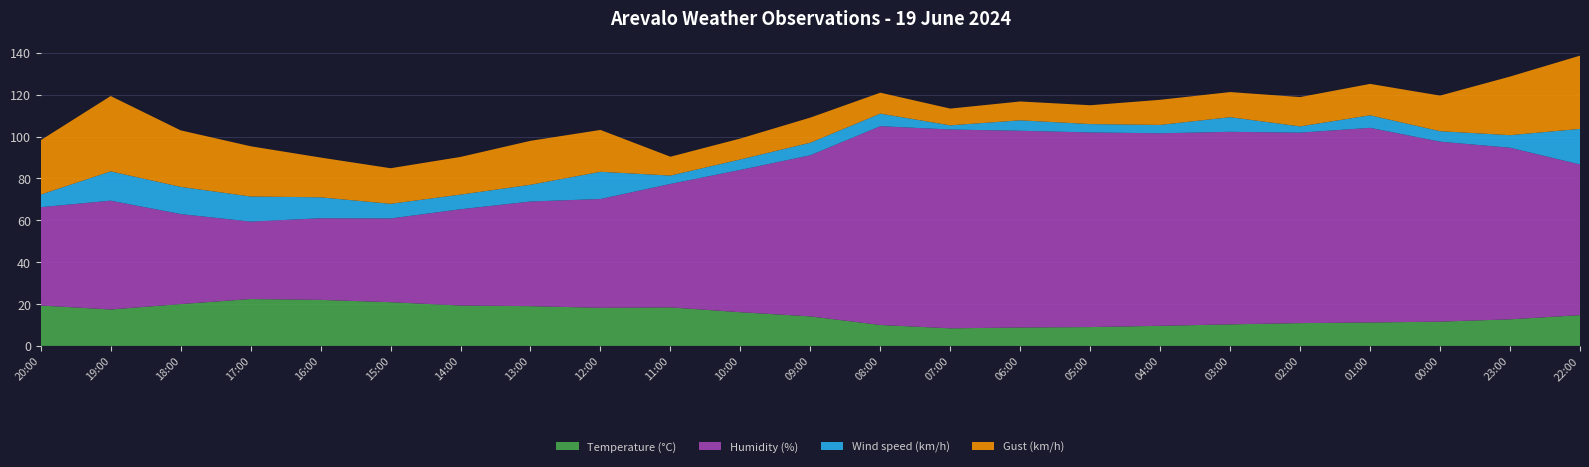

Reading left to right, what are all the values shown in this chart?

Temperature (°C): 19.3	17.4	20.0	22.4	22.0	20.9	19.3	19.0	18.2	18.4	16.1	14.1	10.0	8.4	8.8	9.0	9.6	10.3	10.9	11.2	11.6	12.7	14.7
Humidity (%): 47.0	52.0	43.0	37.0	39.0	40.0	46.0	50.0	52.0	59.0	68.0	77.0	95.0	95.0	94.0	93.0	92.0	92.0	91.0	93.0	86.0	82.0	72.0
Wind speed (km/h): 6.0	14.0	13.0	12.0	10.0	7.0	7.0	8.0	13.0	4.0	5.0	6.0	6.0	2.0	5.0	4.0	4.0	7.0	3.0	6.0	5.0	6.0	17.0
Gust (km/h): 26.0	36.0	27.0	24.0	19.0	17.0	18.0	21.0	20.0	9.0	10.0	12.0	10.0	8.0	9.0	9.0	12.0	12.0	14.0	15.0	17.0	28.0	35.0